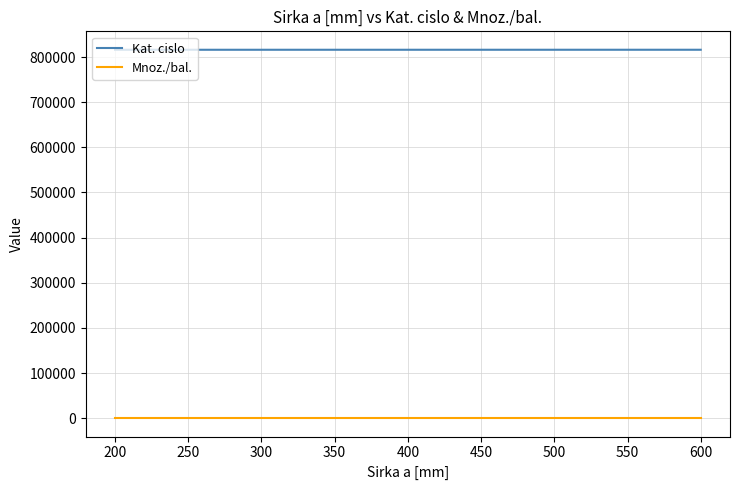

True or false: Kat. cislo and Mnoz./bal. intersect in this chart.

False